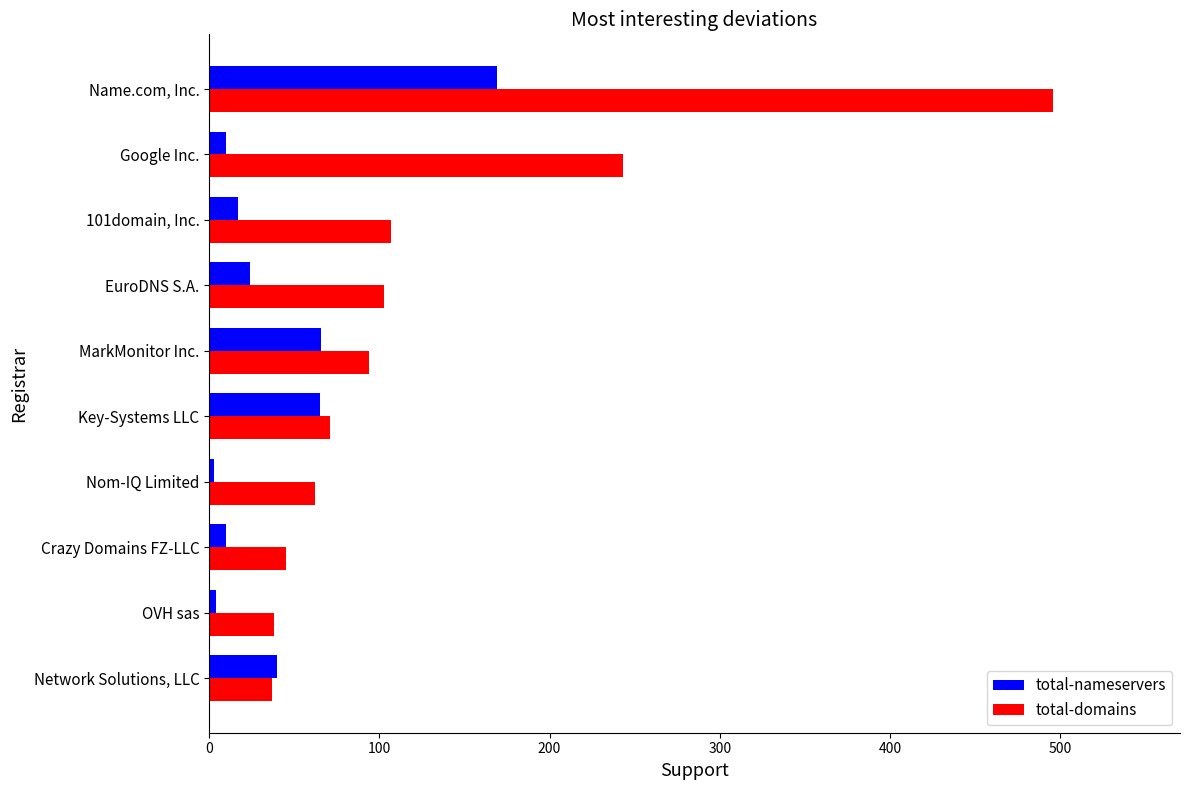

What is the difference between the maximum and minimum values in the total-domains series?

459